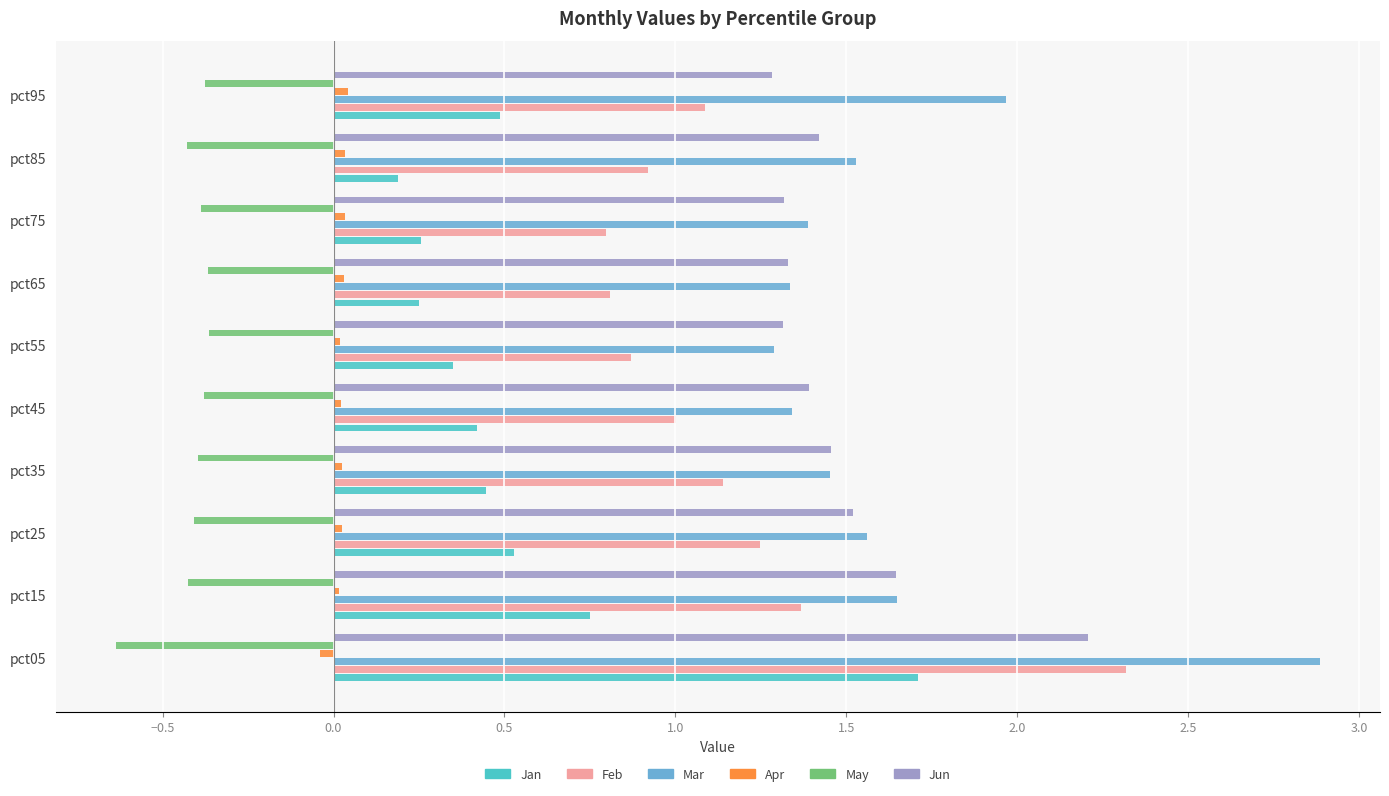

How many categories are shown in the chart?

10